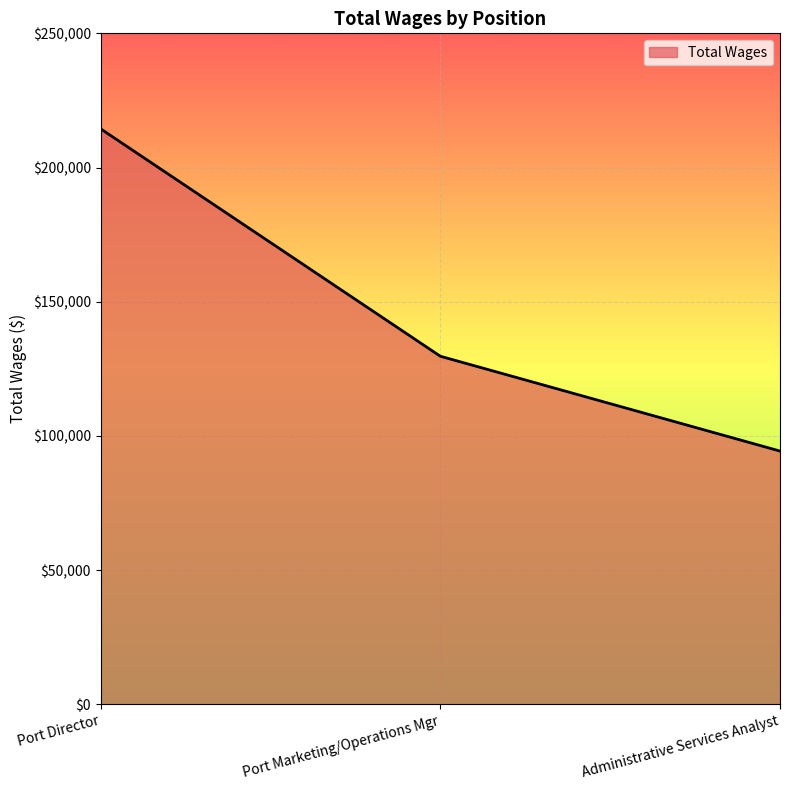

How many distinct data groups are displayed?

1